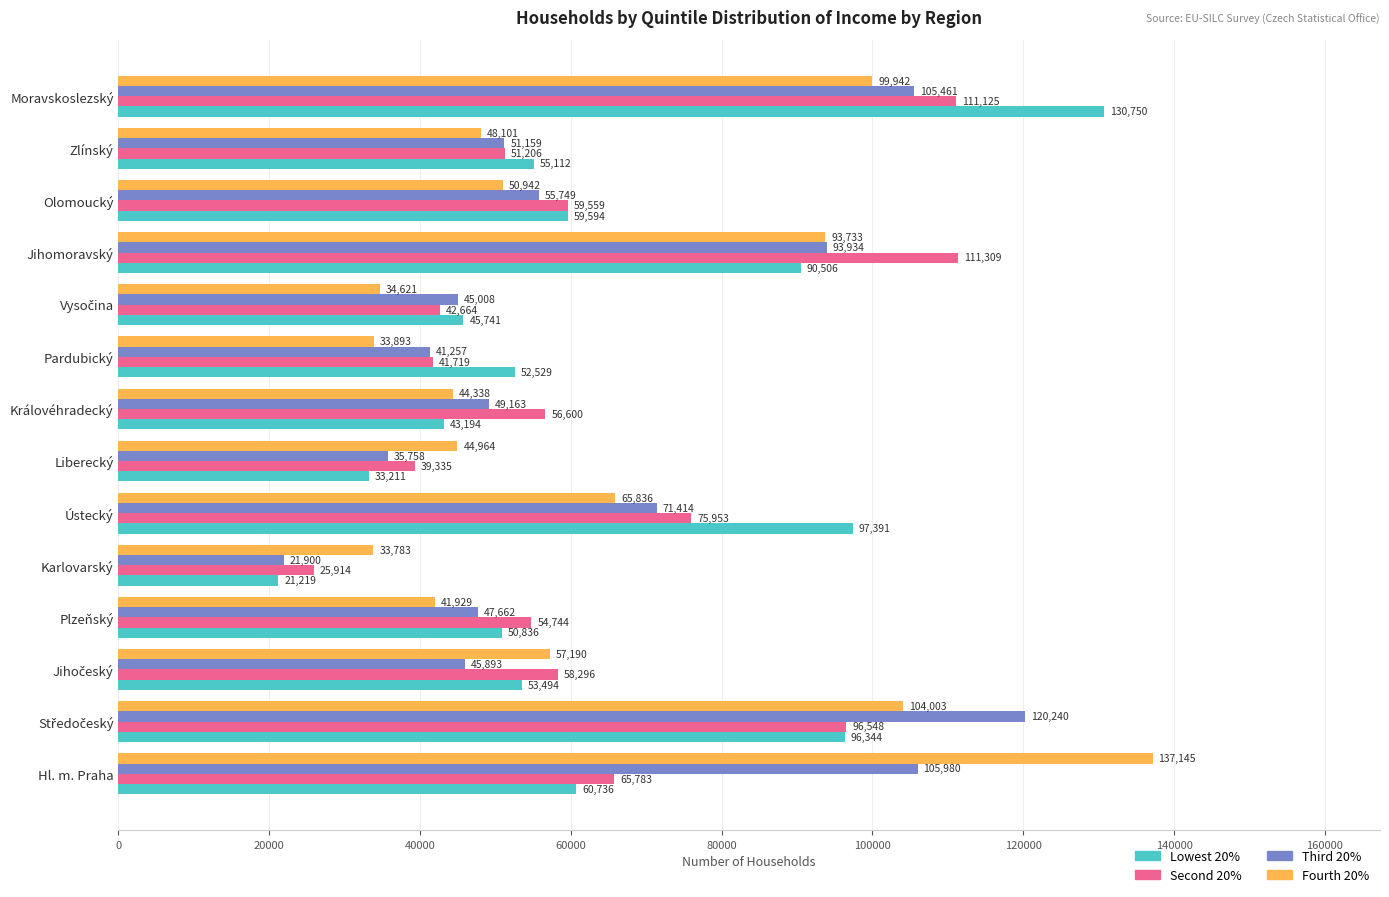

The Lowest 20% series shows 97391.3 at Ústecký. True or false?

True